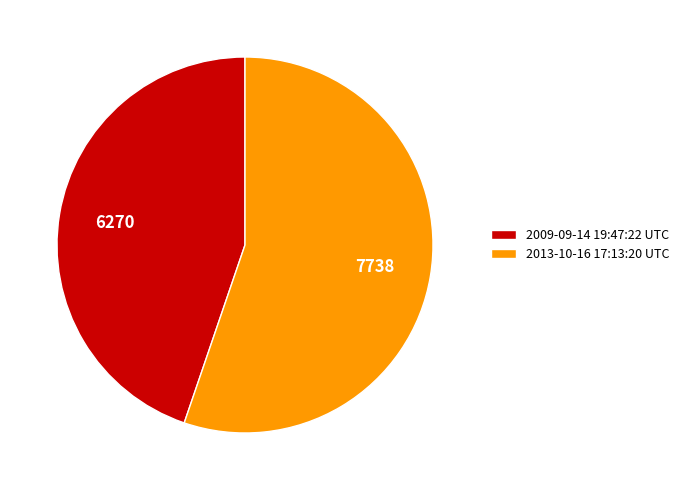

The 2009-09-14 19:47:22 UTC slice represents 32% of the pie. True or false?

False